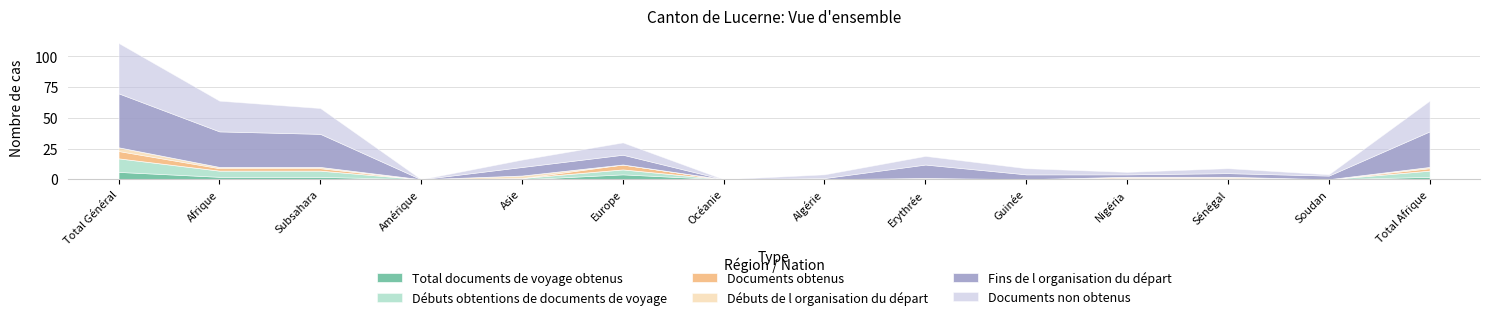

At how many categories does at least one series exceed 29?

1